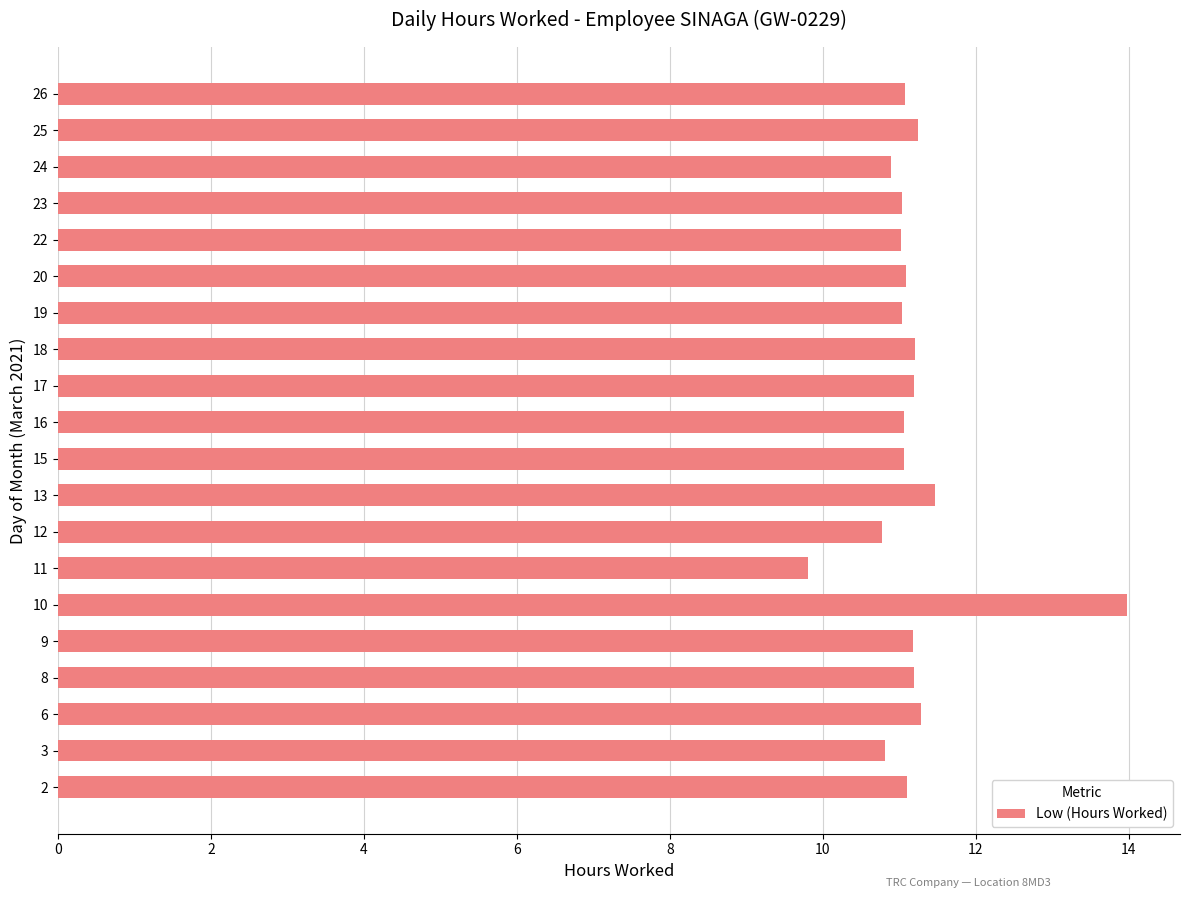

Approximately how many times larger is the value at 18 compared to 19?

1.0